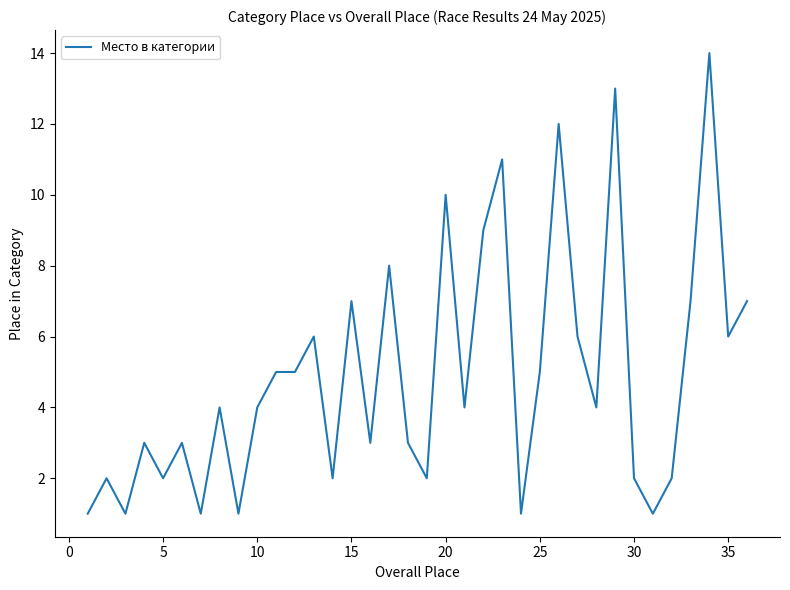

Does the chart have visible grid lines?

No